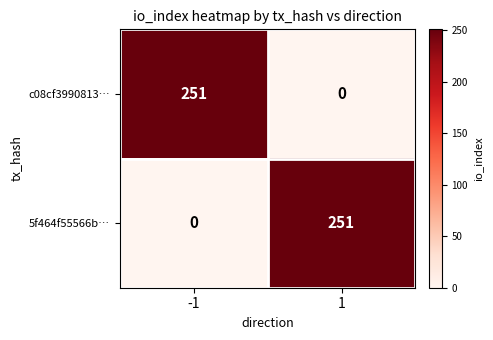

What is the greatest value displayed?

251